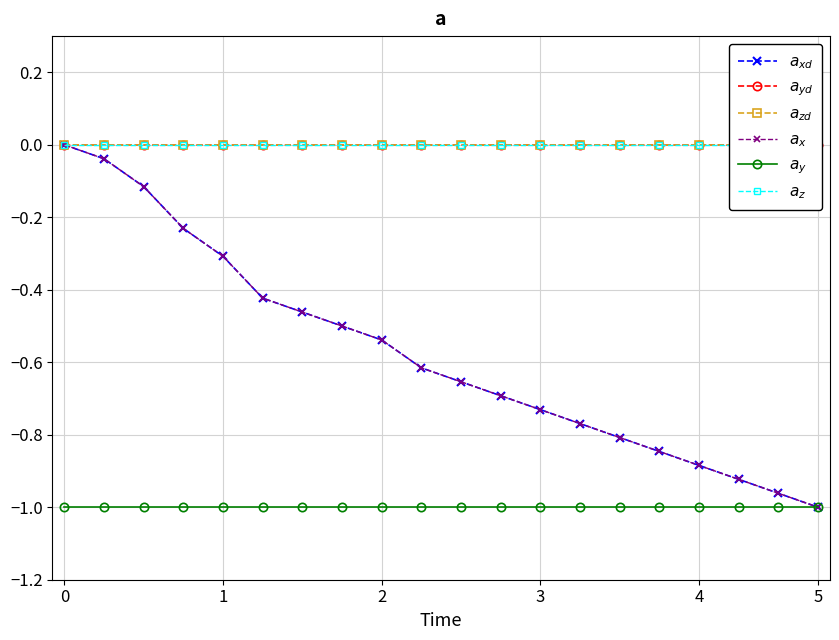

Which has a higher value, 3 or 19?

3